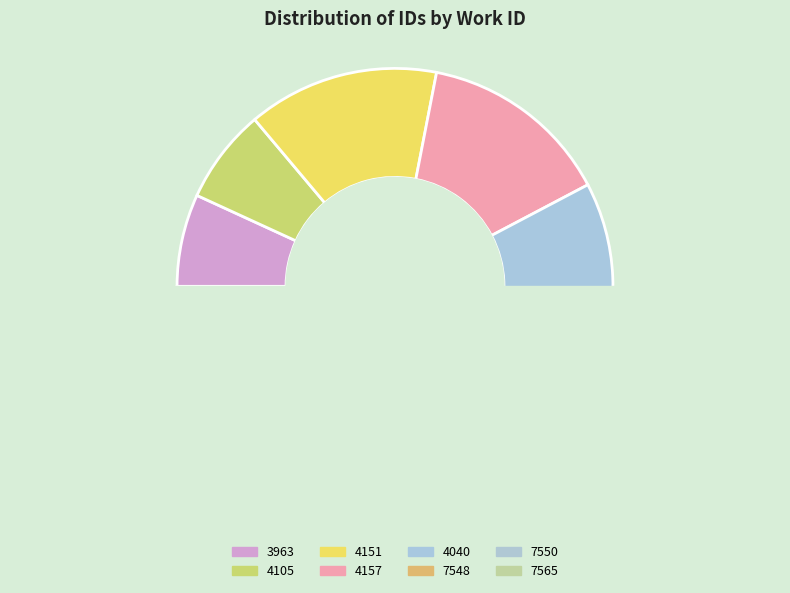

The 4105 slice represents 14% of the pie. True or false?

False